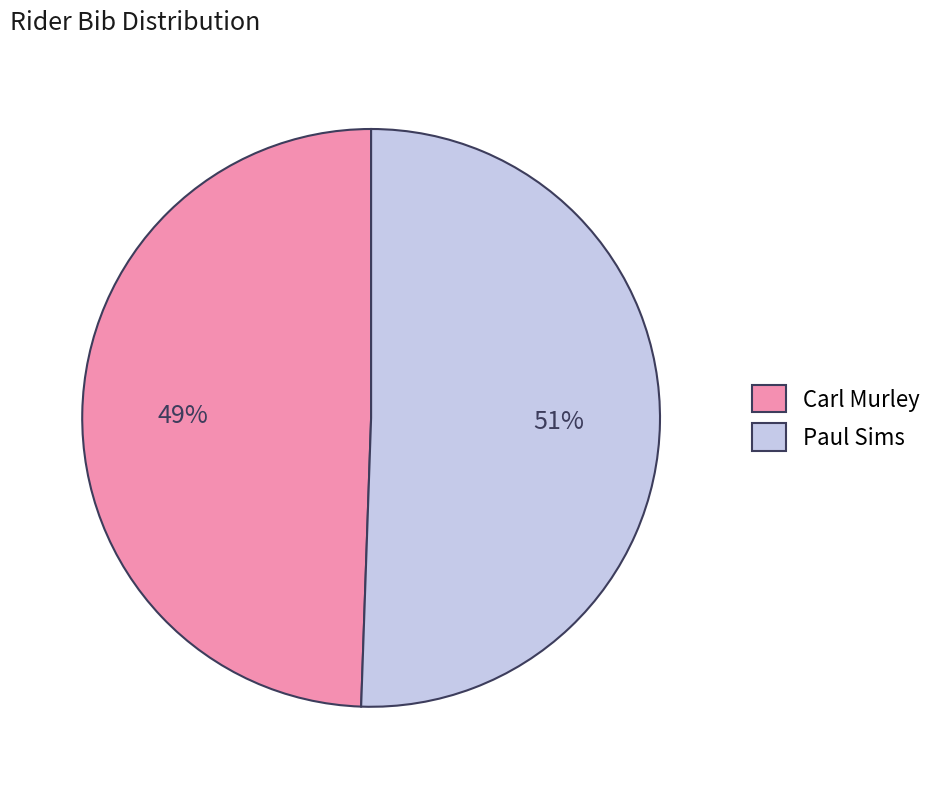

Approximately how many times larger is the value at Paul Sims compared to Carl Murley?

1.0